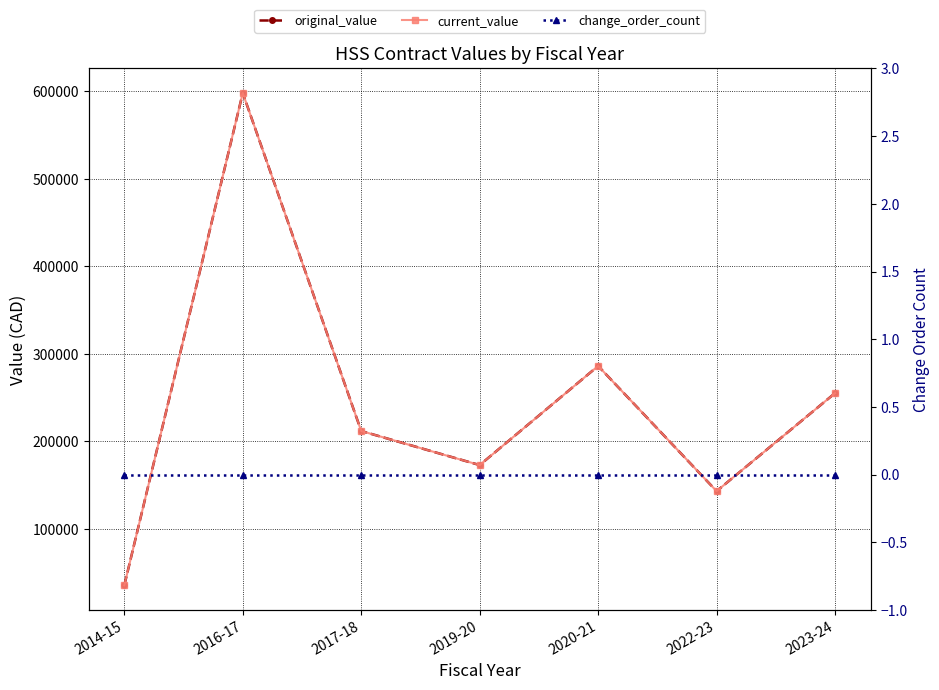

Which category has the lowest value across all series?

2014-15